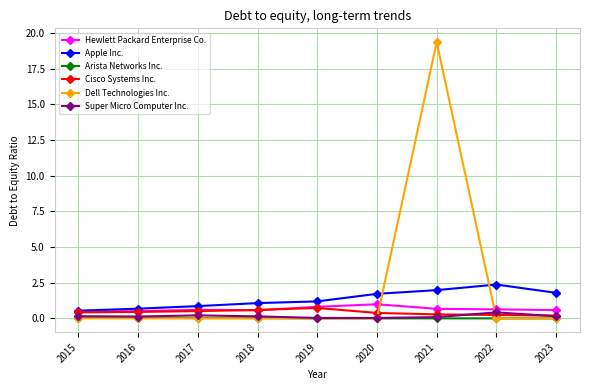

Between which two adjacent categories do Apple Inc. and Dell Technologies Inc. first intersect?

2020 and 2021